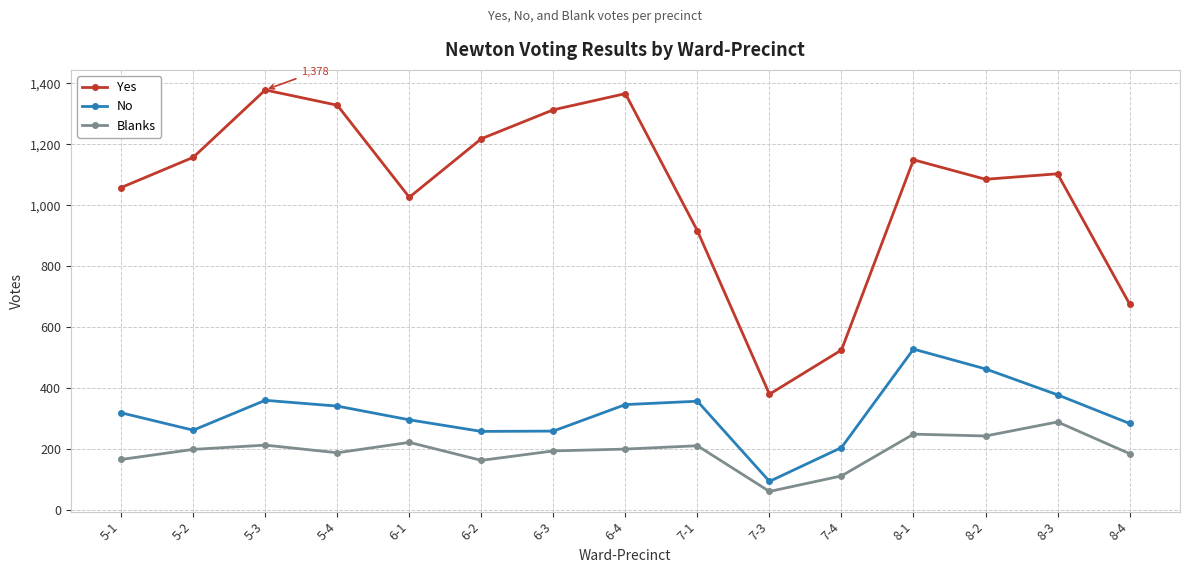

At which category does the chart reach its peak across all series?

5-3